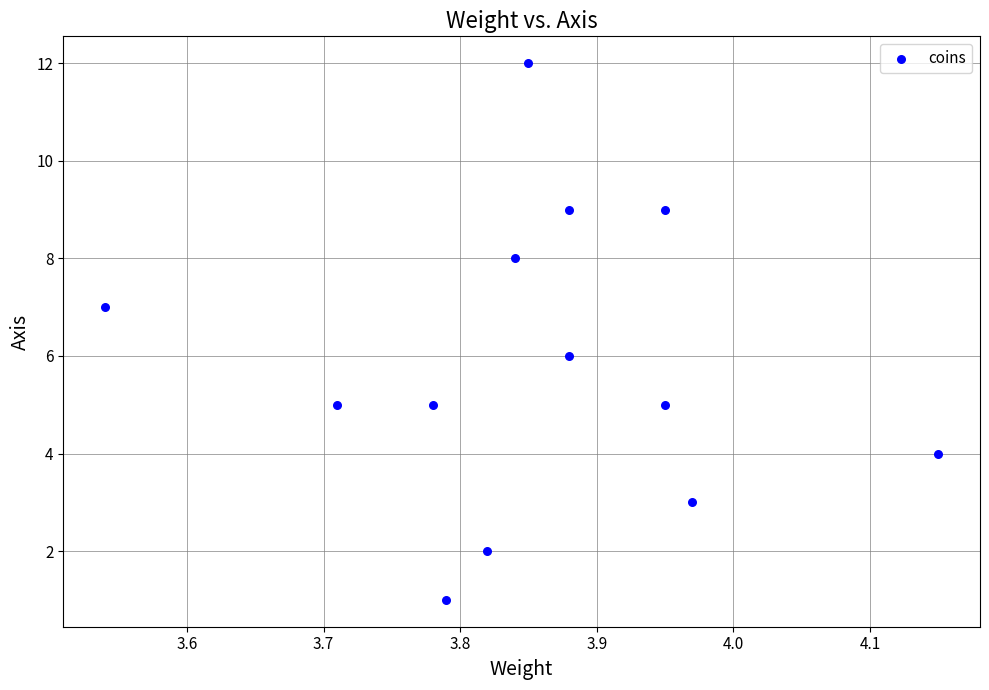

What is the range of Y values (max minus min)?

11